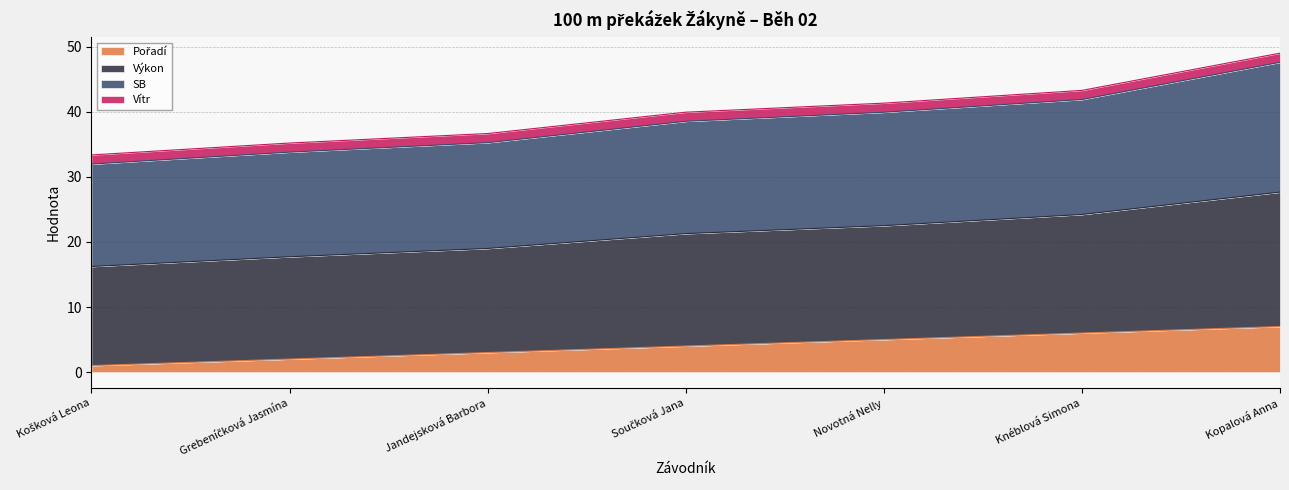

At which category is the sum across all series the highest?

Kopalová Anna